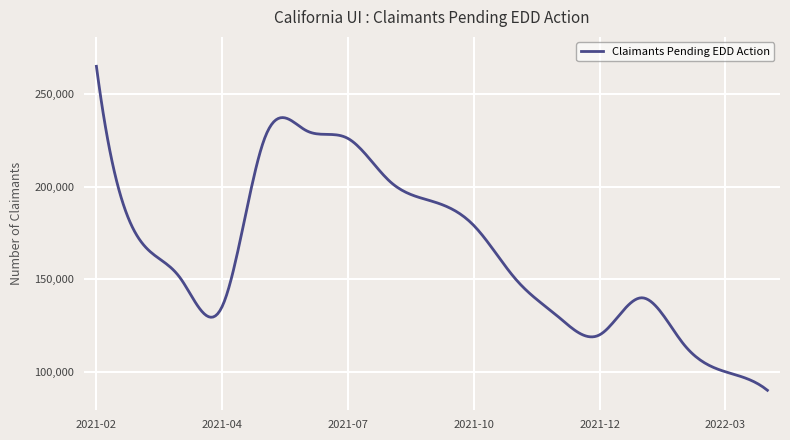

What is the smallest value displayed?

90000.0